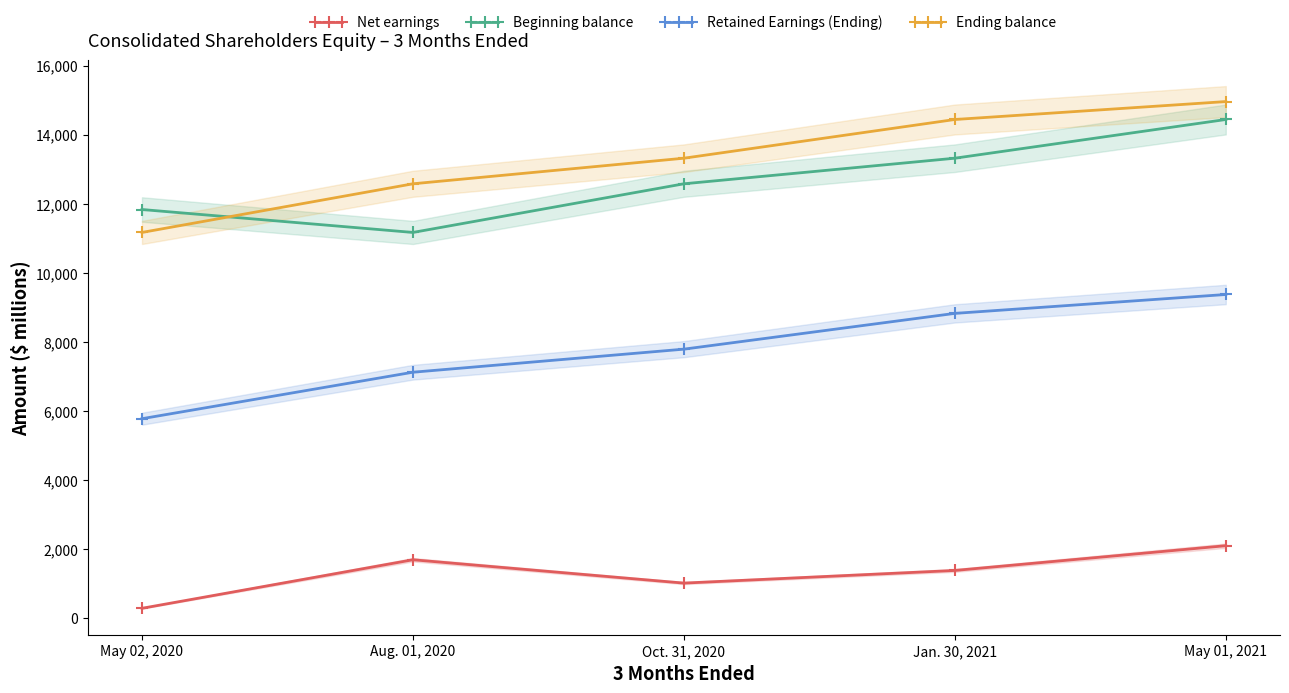

What is the minimum value shown in the chart?

284